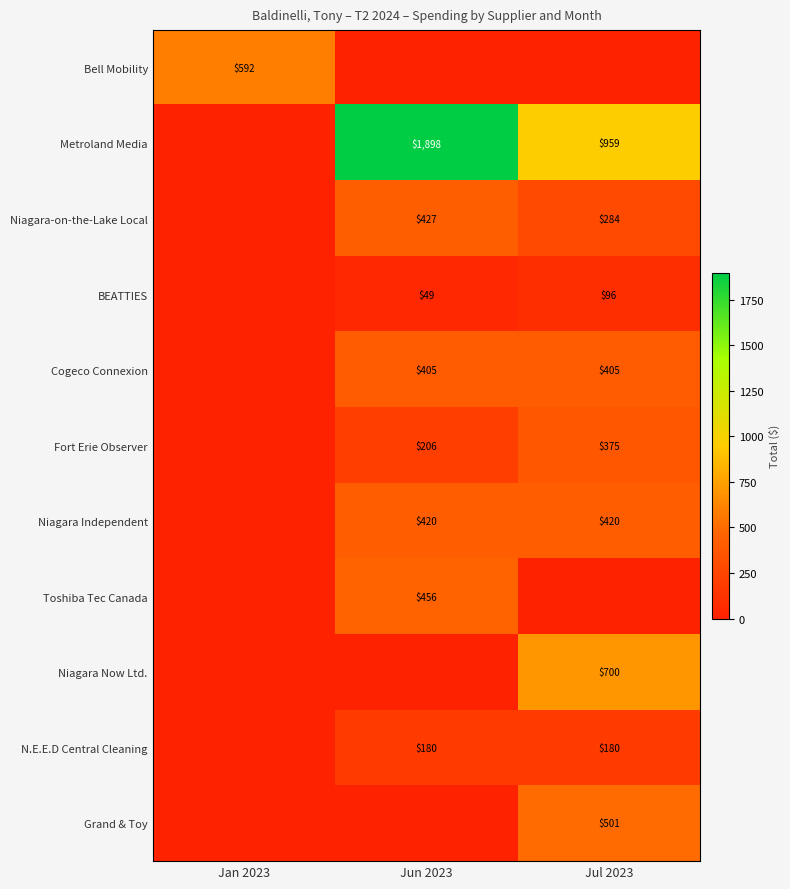

What is the greatest value displayed?

1898.0